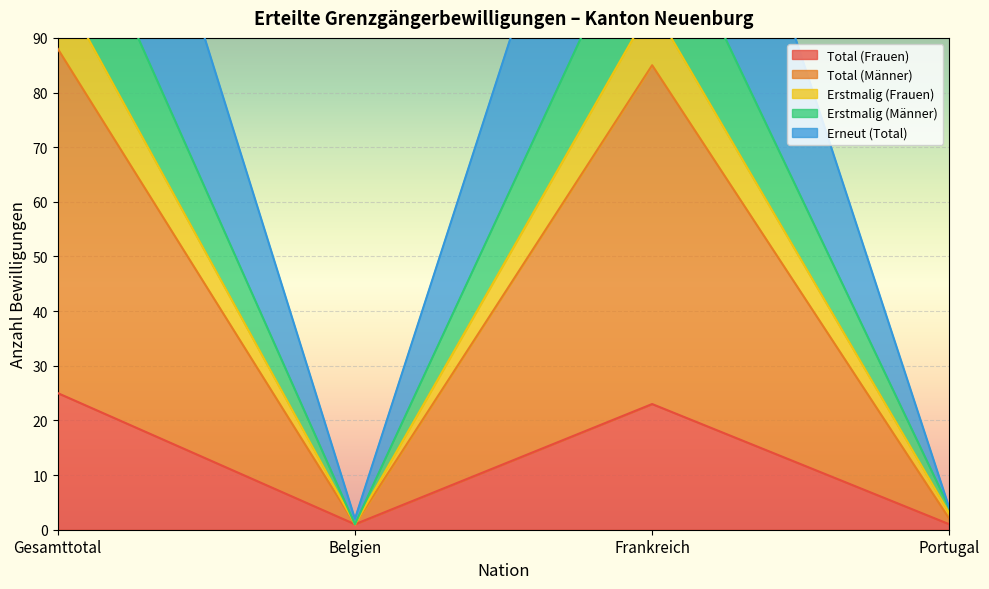

At Gesamttotal, list the series in order from smallest to largest.

Total (Frauen), Total (Männer), Erstmalig (Männer), Erstmalig (Frauen), Erneut (Total)